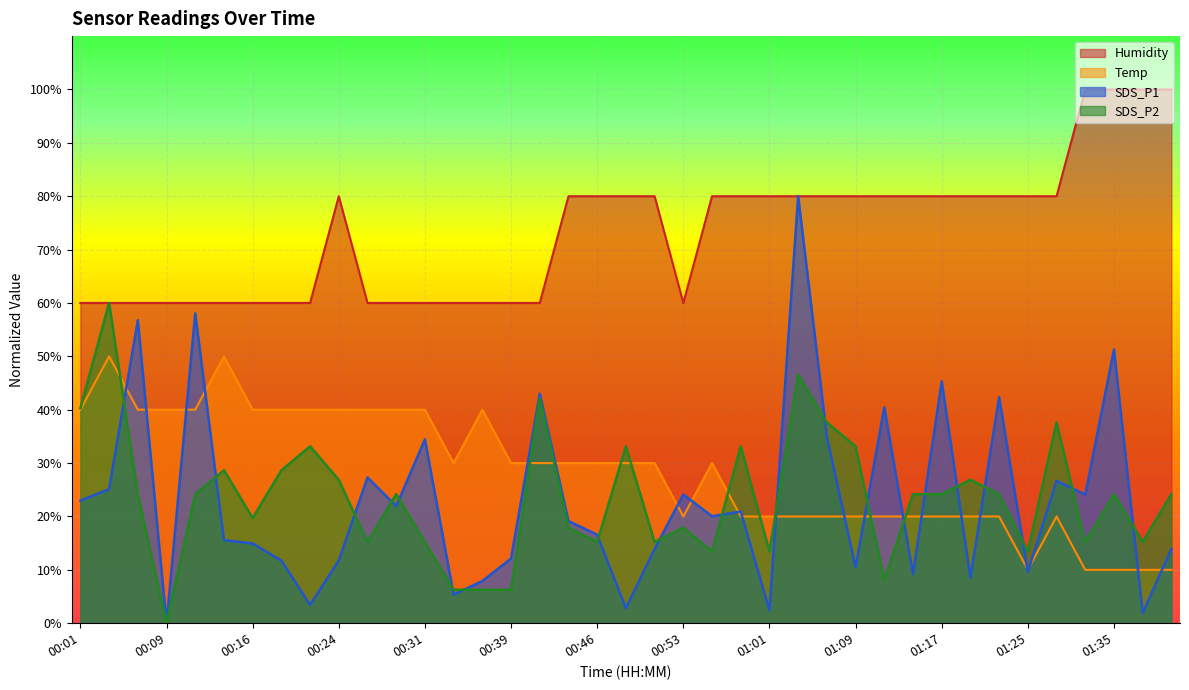

Between 01:37 and 00:39, which is larger?

00:39